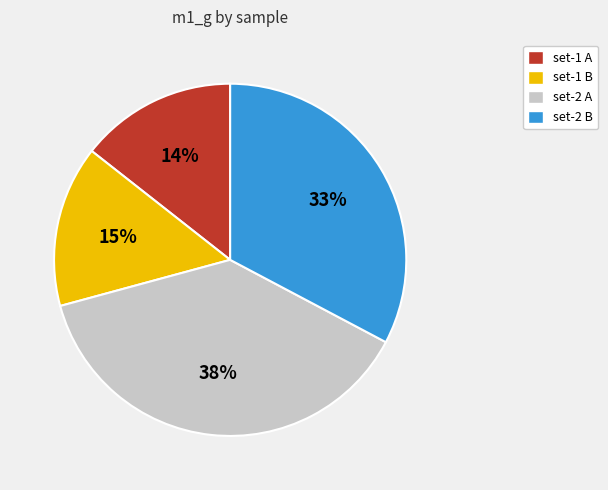

Is there any slice that represents more than half of the pie?

No